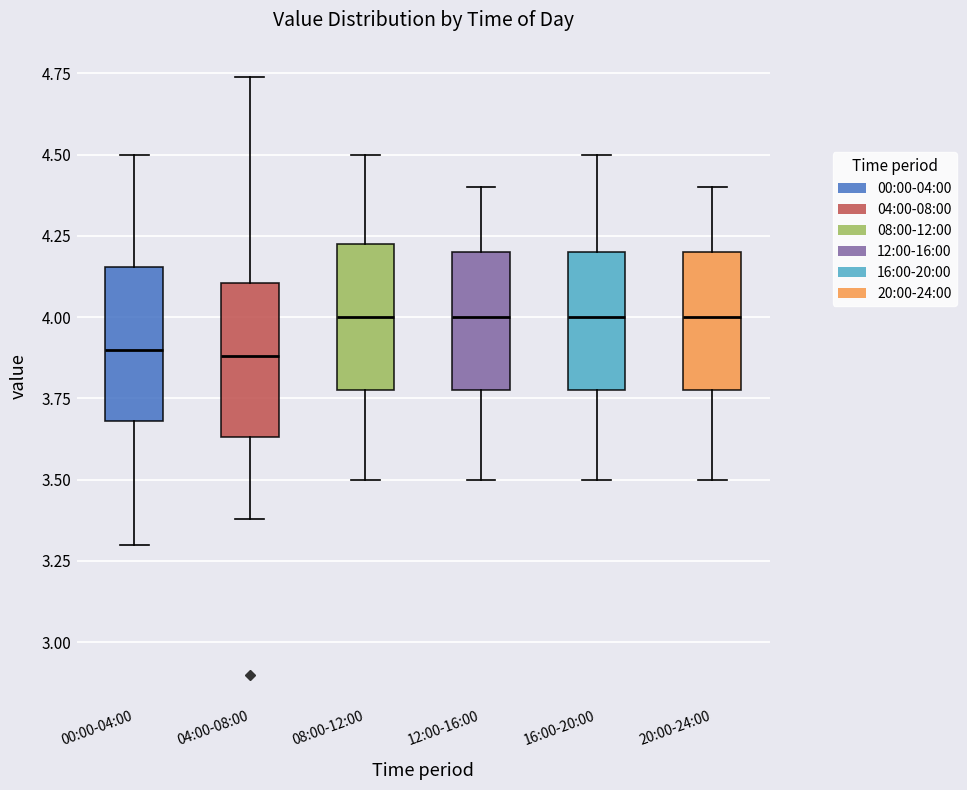

Where is the lower edge of the box for 20:00-24:00 on the y-axis? The values are not printed on the chart, so give them approximately, as read against the axis.

3.80